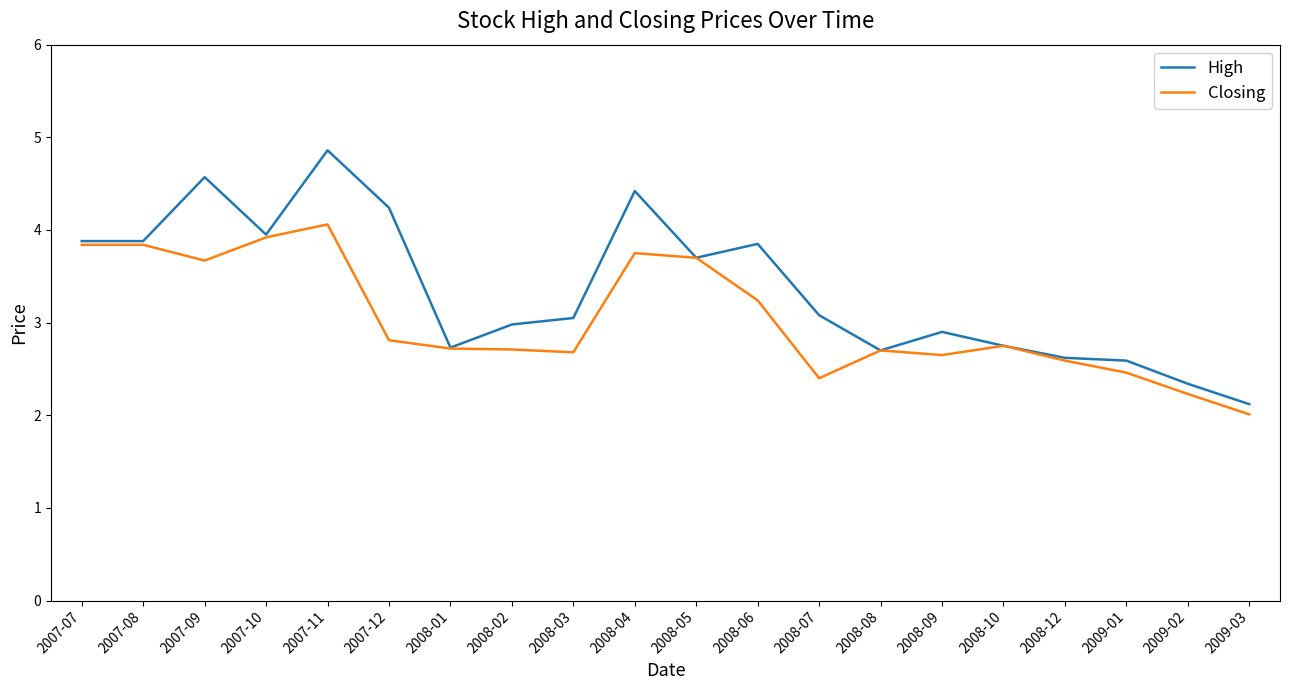

Rank the series by their average value, from highest to lowest.

High, Closing